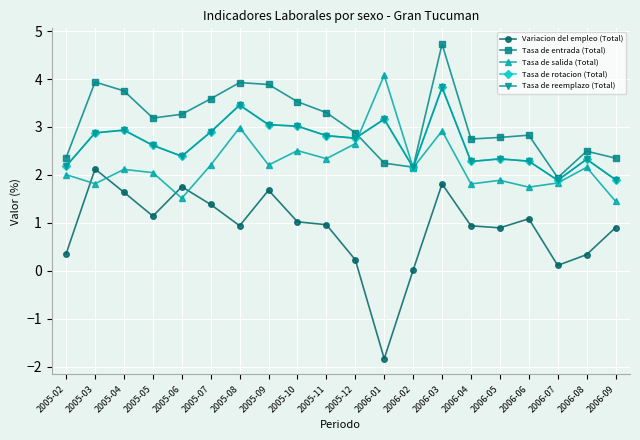

Read the Tasa de rotacion (Total) value at 2006-09.

1.9